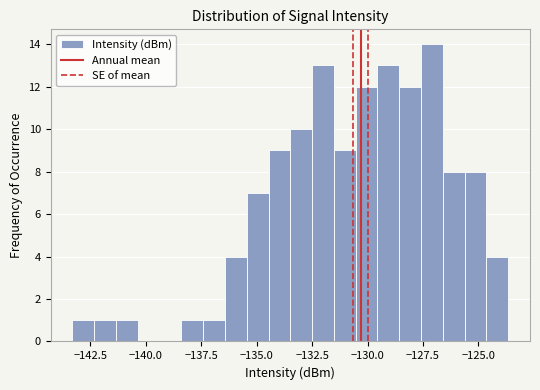

Around what value on the x-axis is the tallest bar? Give the approximate position of its centre, as read against the axis.

-127.0